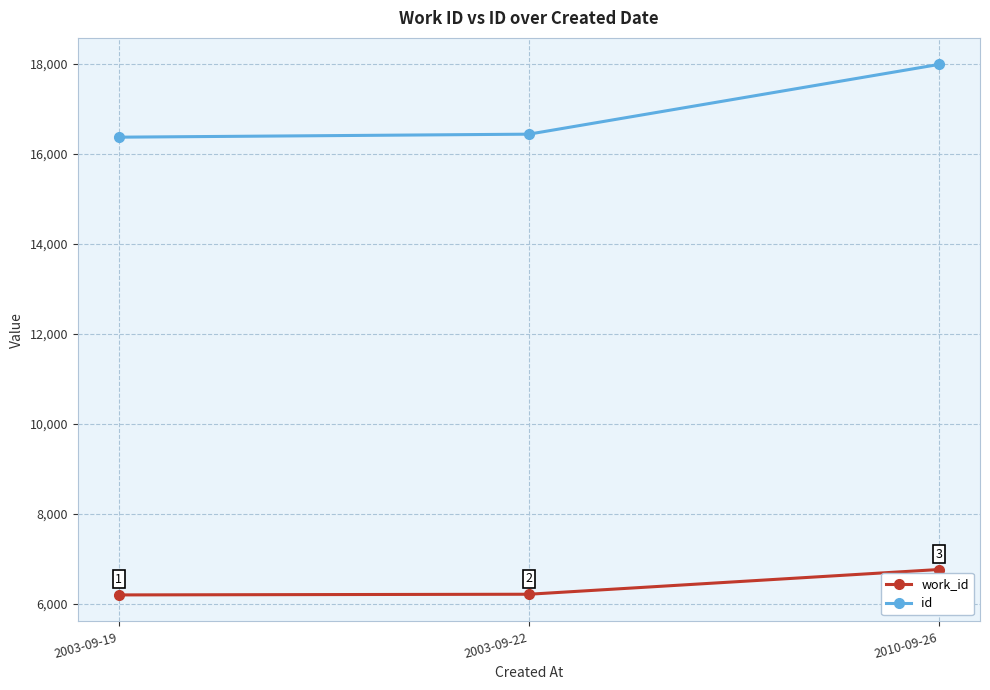

At how many categories does at least one series exceed 13089?

3